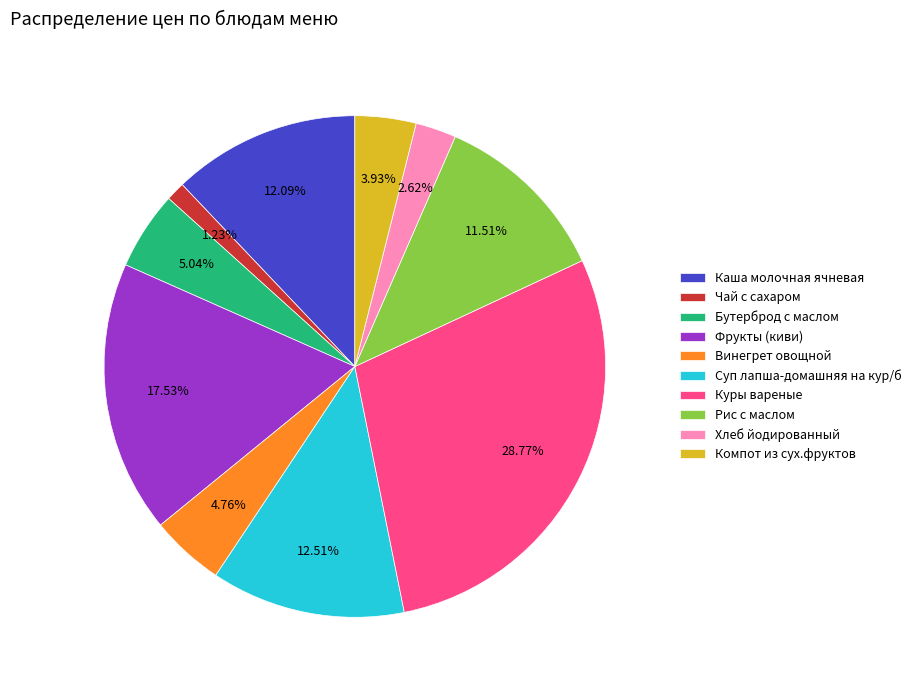

Is it true that Рис с маслом is 1% of the pie?

False